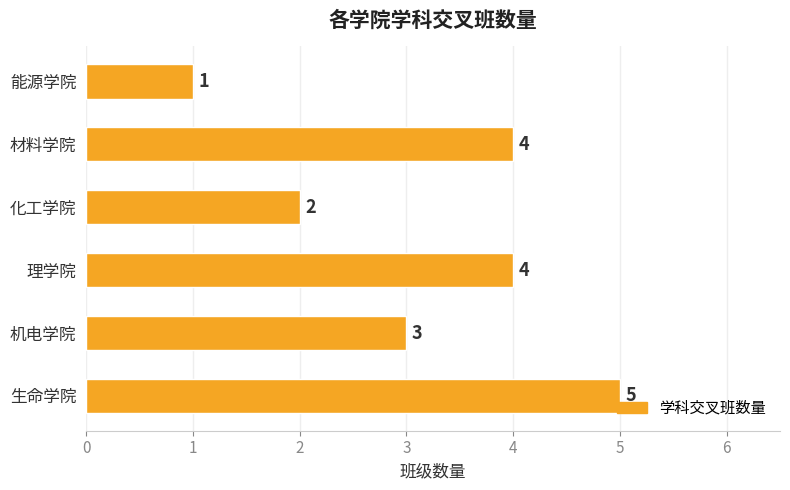

Does the chart contain stacked bars?

No